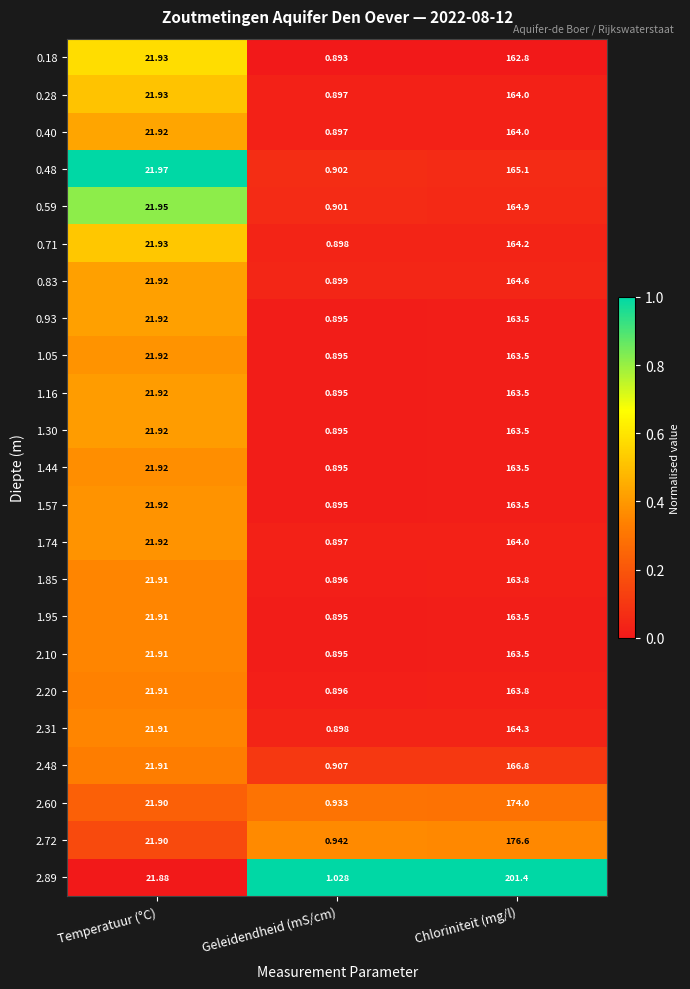

At which label does 2.72 reach its minimum?

Geleidendheid (mS/cm)